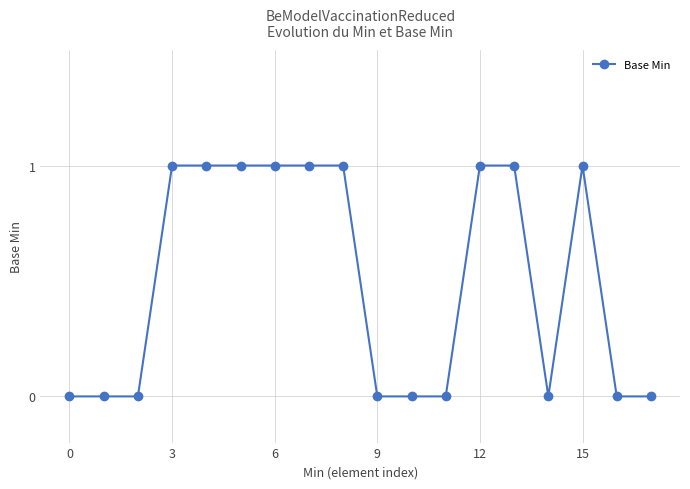

True or false: the data has more than 0 interior local peaks.

True